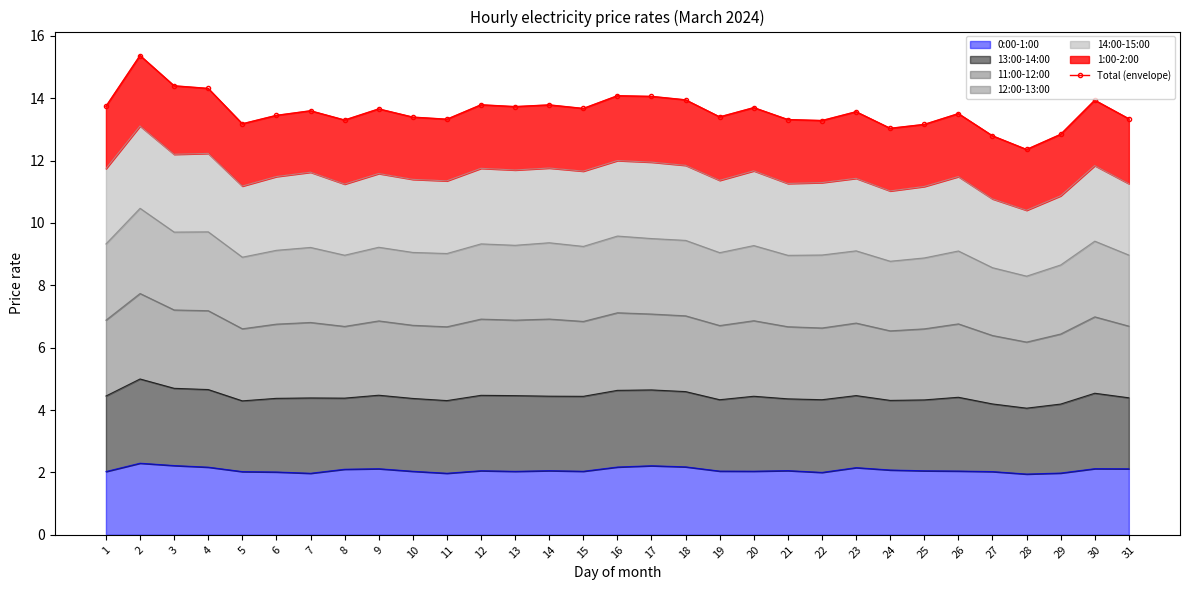

At which label is the value closest to 13?

24